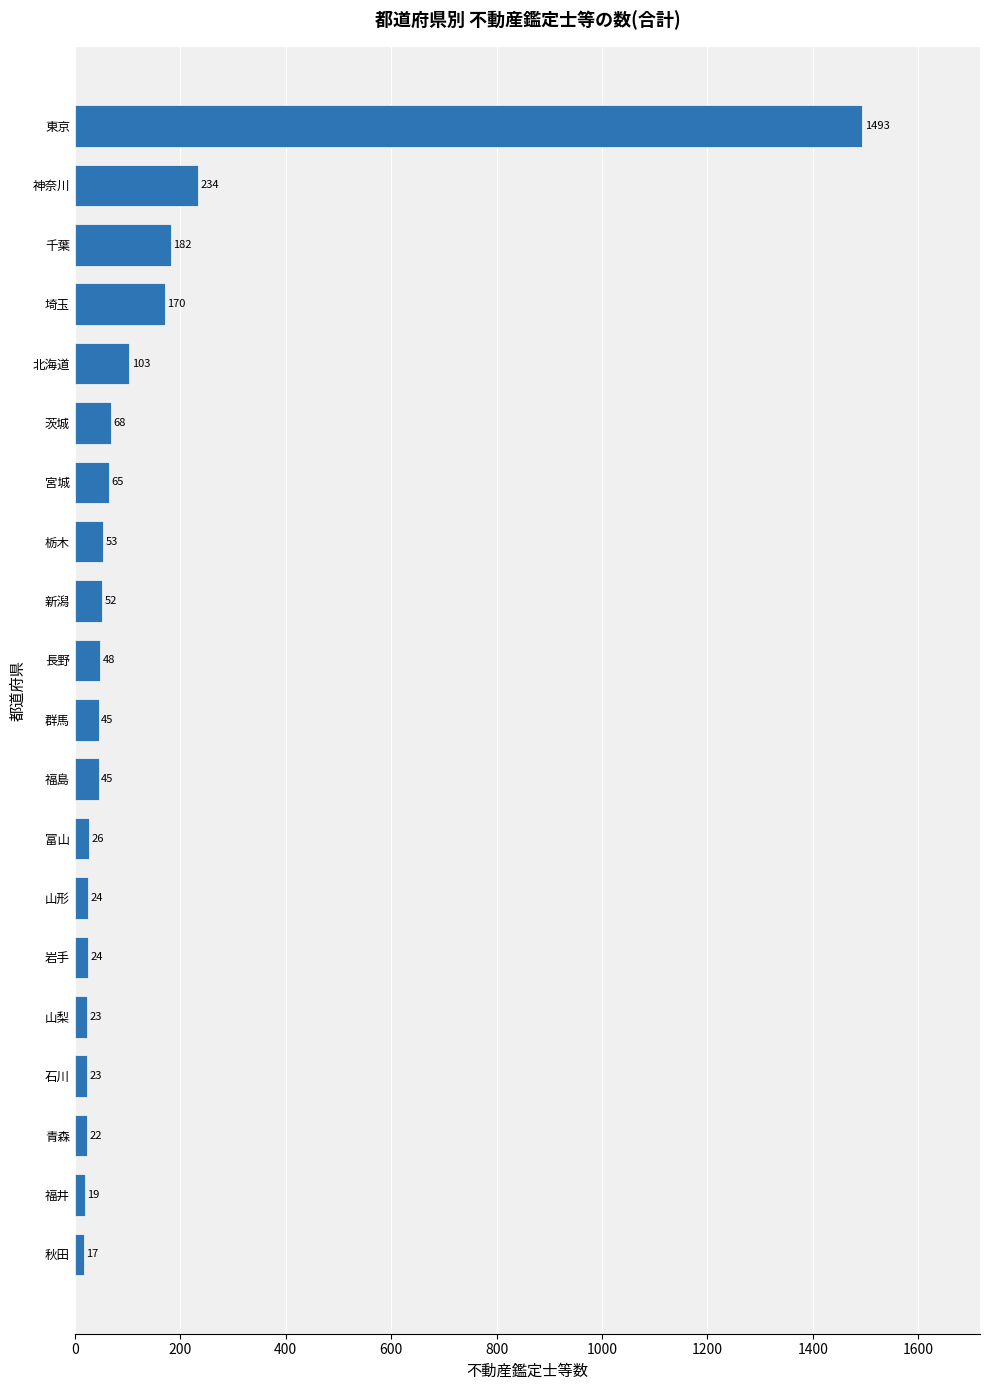

Approximately how many times larger is the value at 千葉 compared to 宮城?

2.8